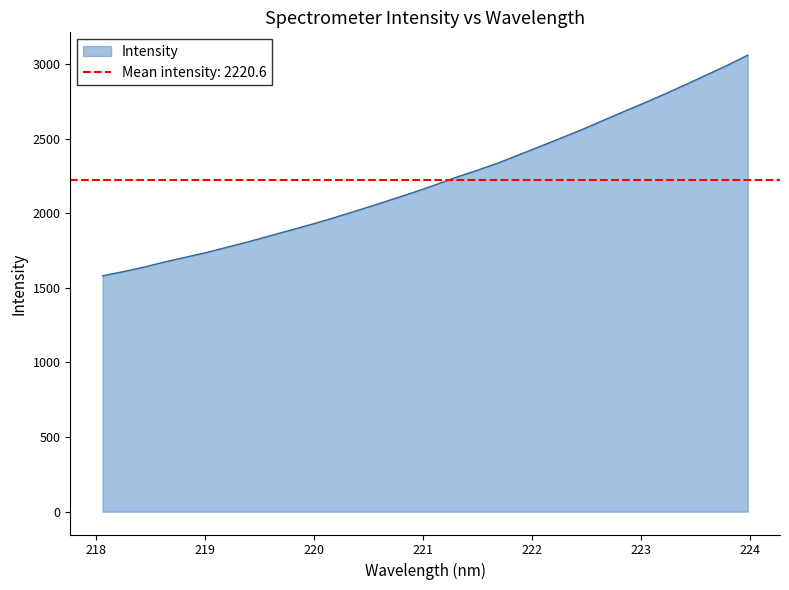

Reading left to right, what are all the values shown in this chart?

1580.1	1608.3	1638.9	1673.7	1705.1	1736.8	1772.5	1808.3	1847.1	1885.0	1923.5	1964.7	2007.8	2051.2	2096.8	2142.3	2190.8	2241.2	2287.5	2336.1	2391.1	2446.3	2502.1	2558.3	2618.6	2678.2	2737.0	2797.5	2860.6	2924.9	2989.4	3058.5